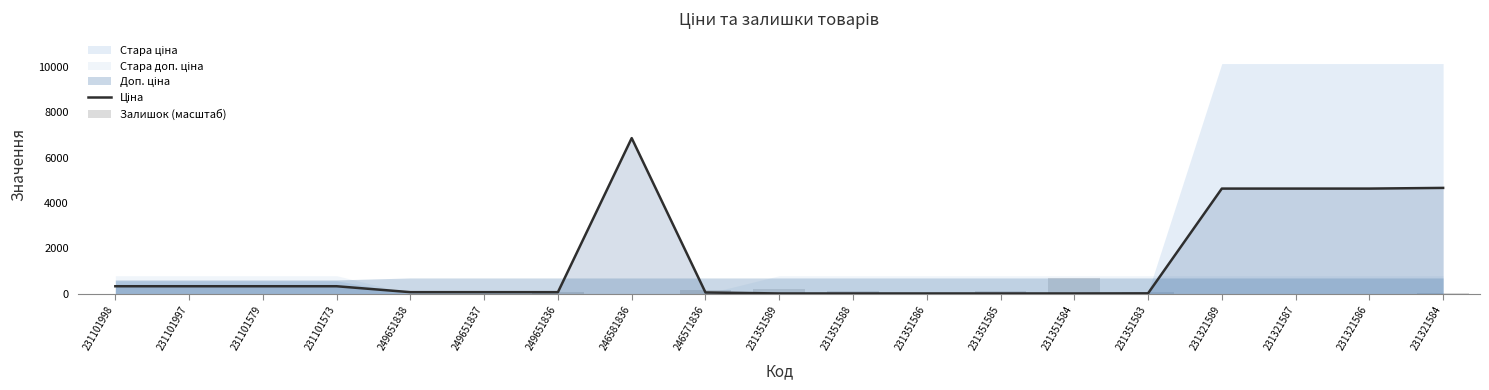

What is the total value across all series at 249651837?

78.6